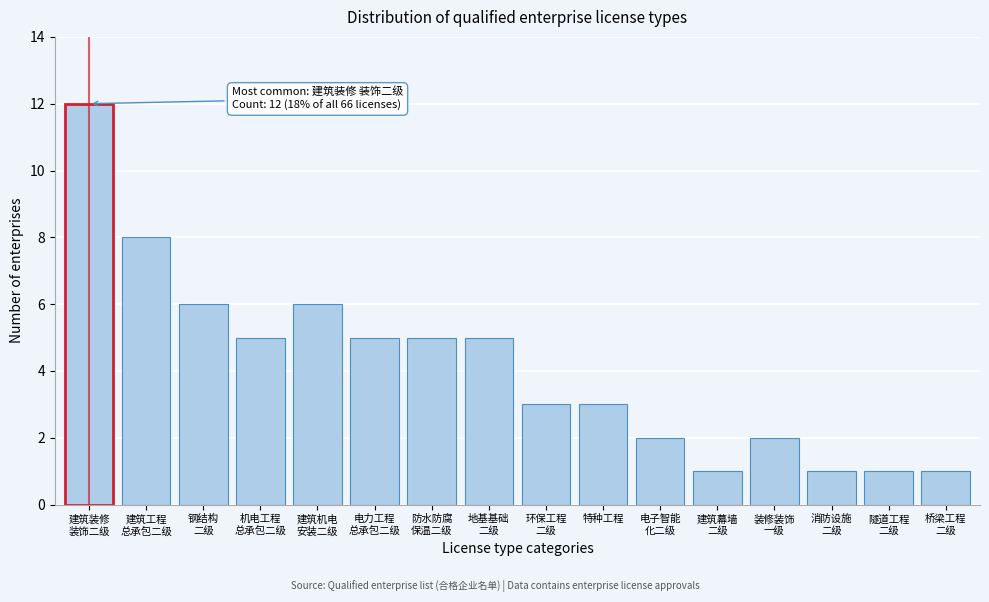

Reading right to left, extract all data points from this chart.

1	1	1	2	1	2	3	3	5	5	5	6	5	6	8	12